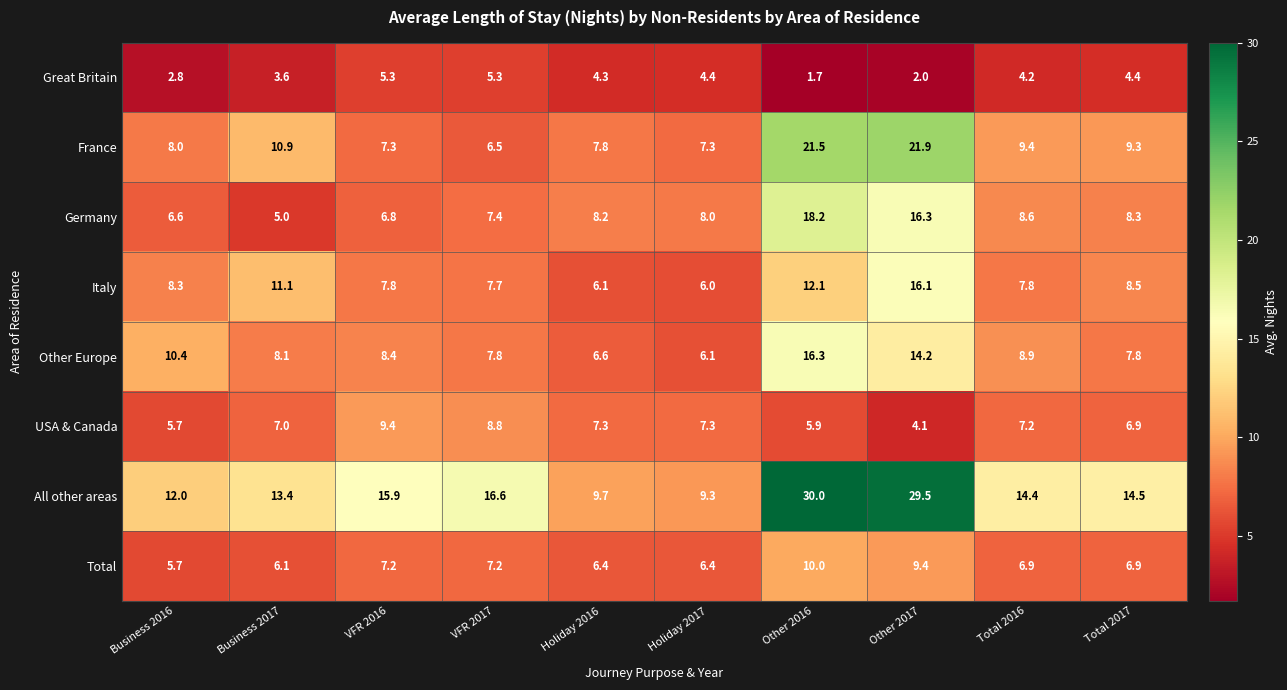

Is it true that All other areas equals 7.7 at Total 2016?

False